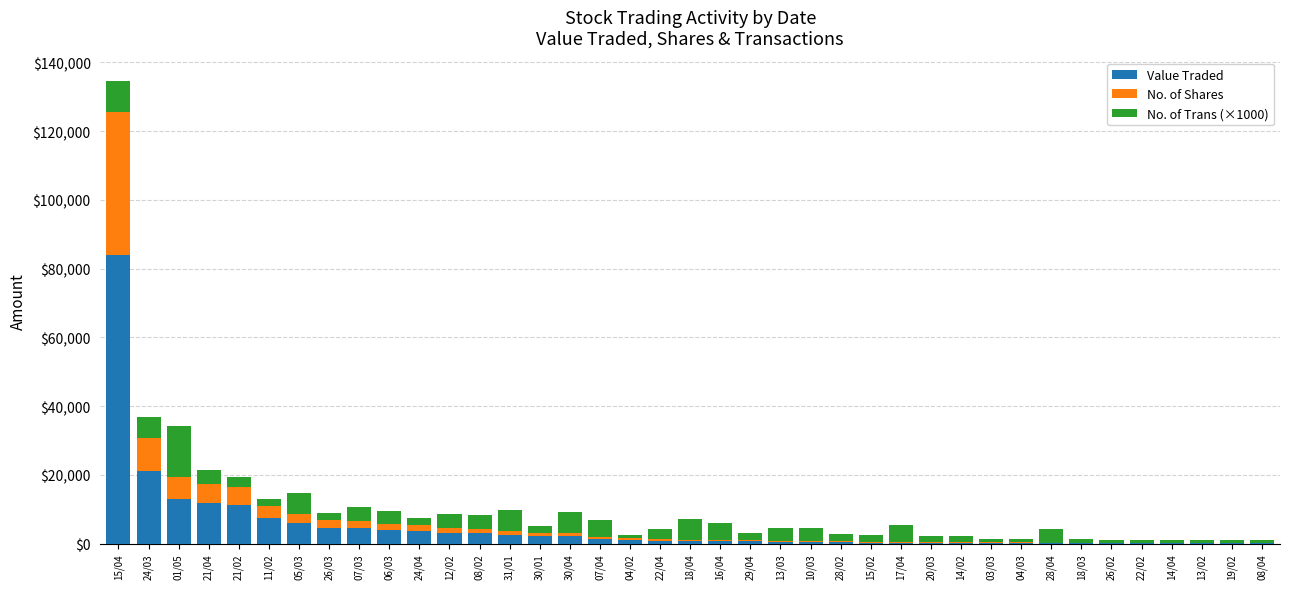

At which category is the sum across all series the highest?

15/04